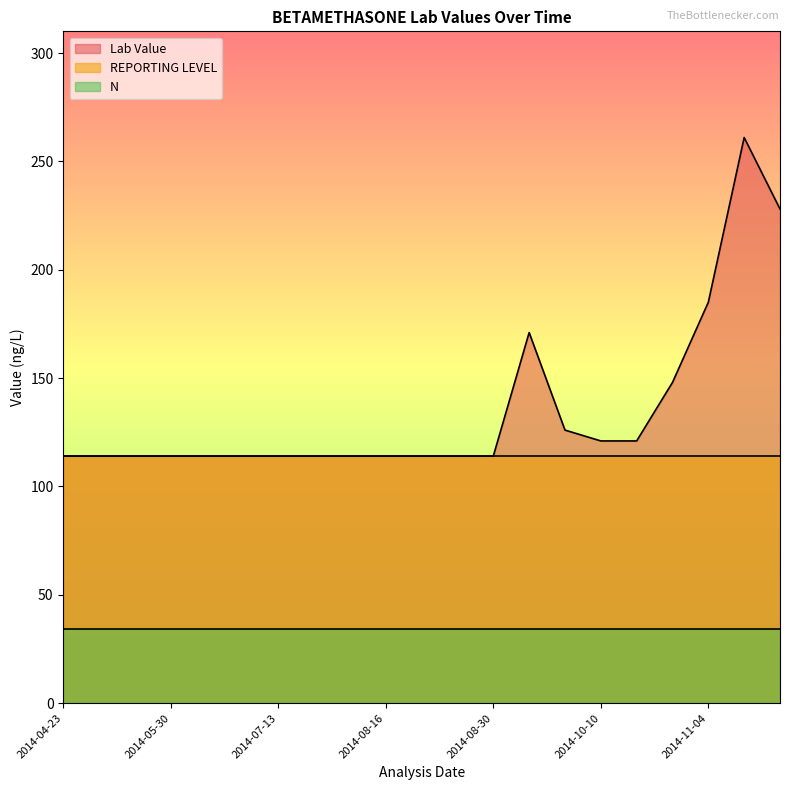

True or false: REPORTING LEVEL and Lab Value intersect in this chart.

False